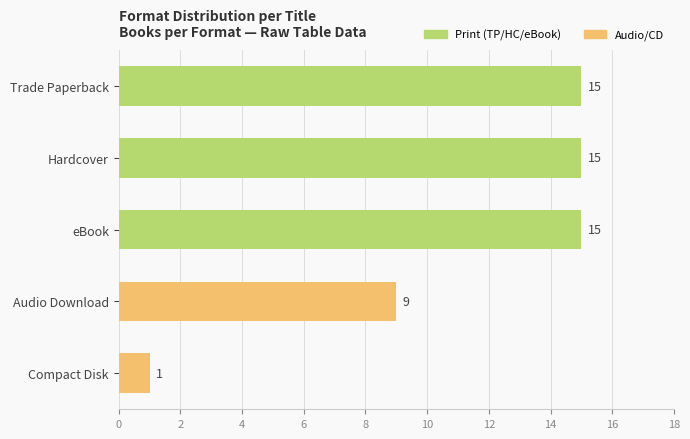

How many bars are there in total?

5